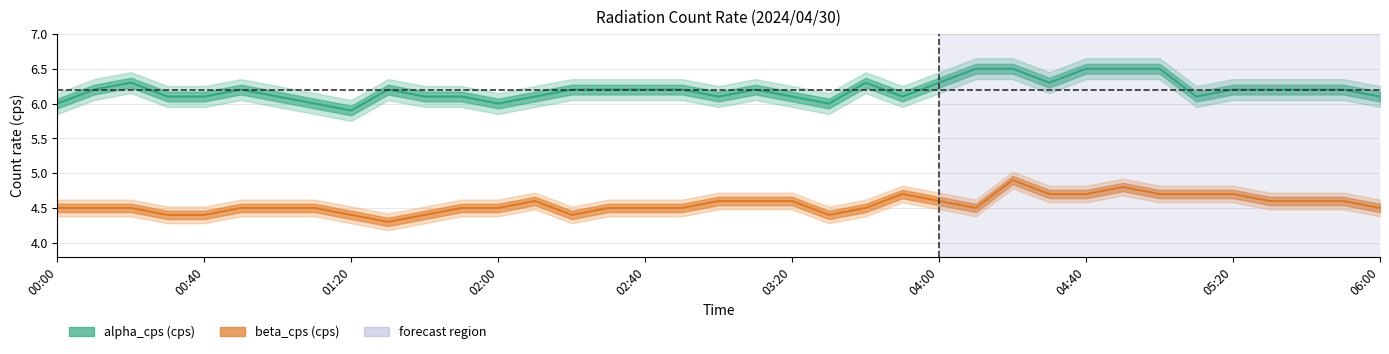

What is the difference between the highest and lowest values at 22?

1.8